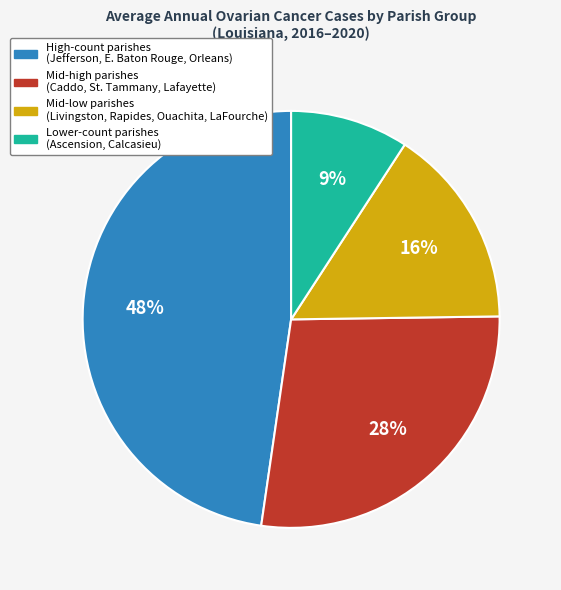

To the nearest percent, what is the difference between the largest and smallest slice percentages?

39%